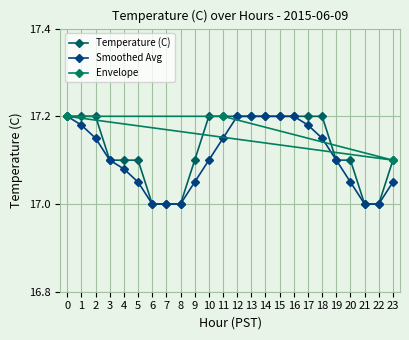

What is the approximate value of Smoothed Avg at 3?

17.1